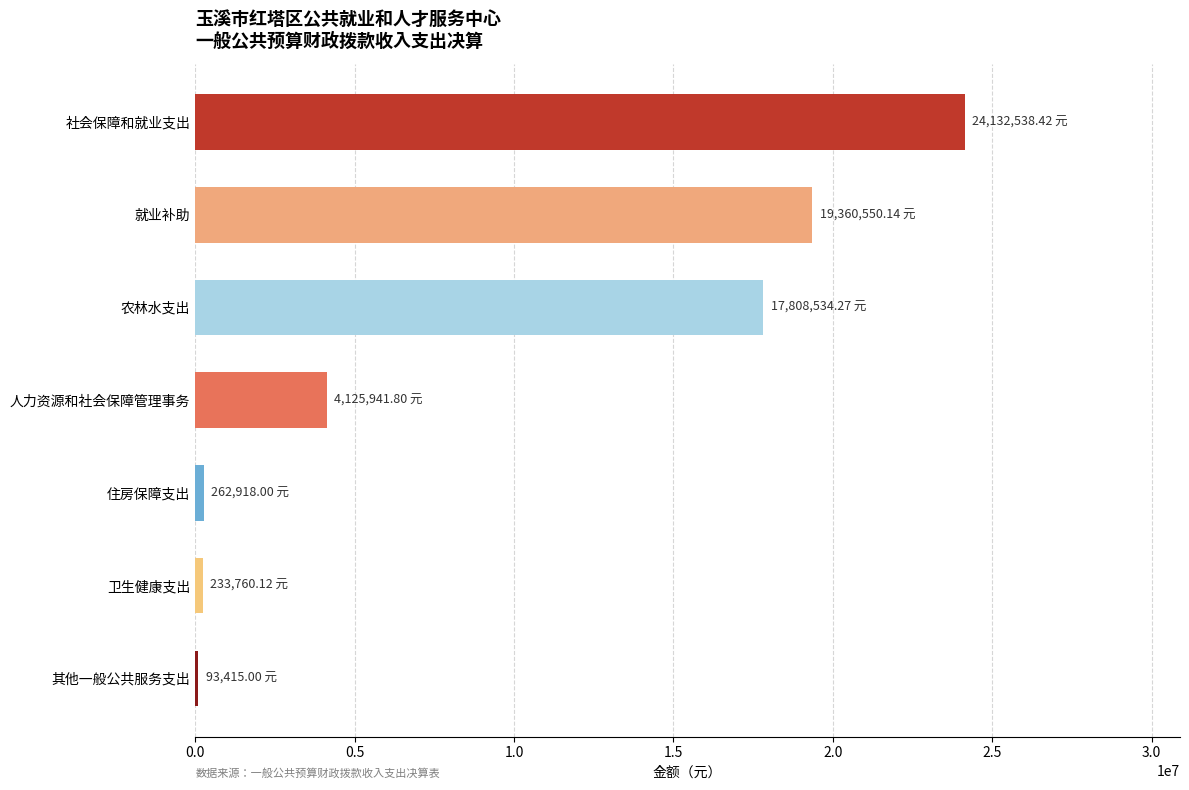

What is the change in value from 人力资源和社会保障管理事务 to 农林水支出?

+13682592.5